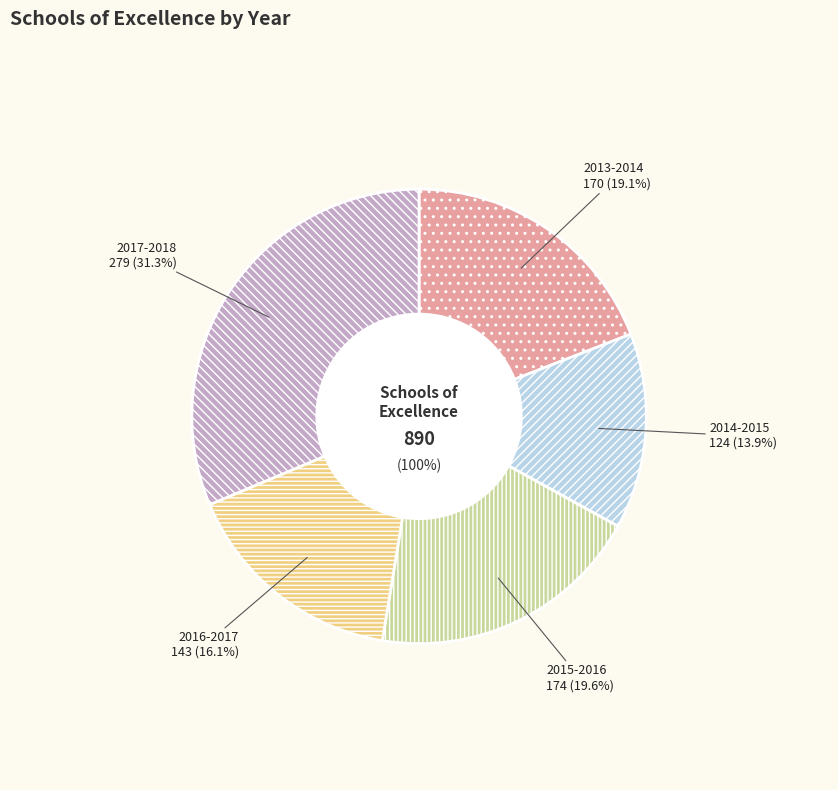

Which category has the biggest portion of the pie?

2017-2018